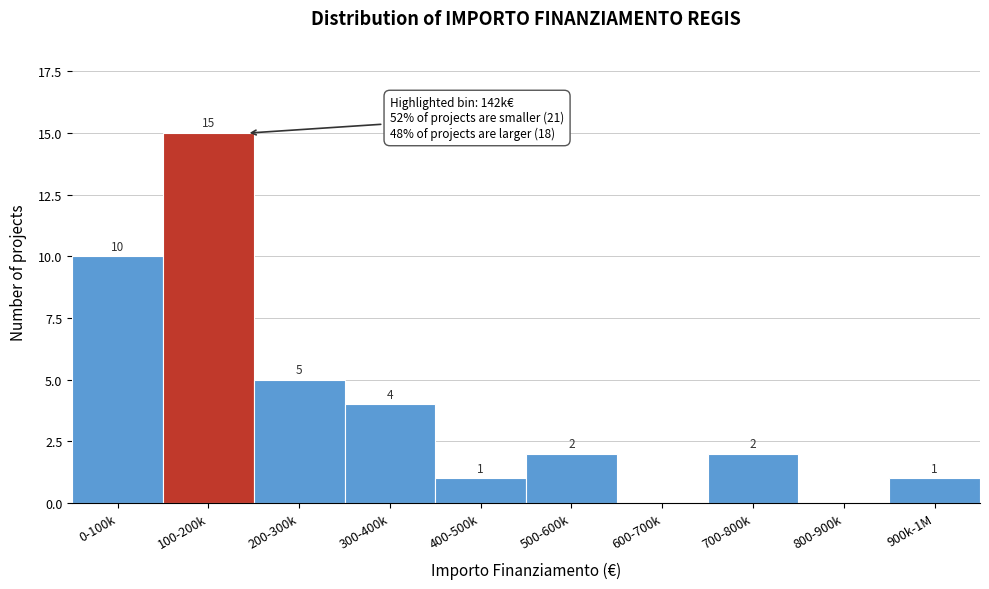

Reading left to right, transcribe all the data shown in this chart.

0-100k=10	100-200k=15	200-300k=5	300-400k=4	400-500k=1	500-600k=2	600-700k=0	700-800k=2	800-900k=0	900k-1M=1